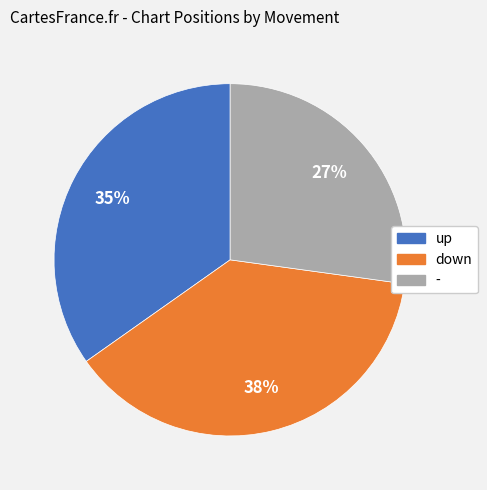

Approximately how many times larger is the value at - compared to up?

0.8